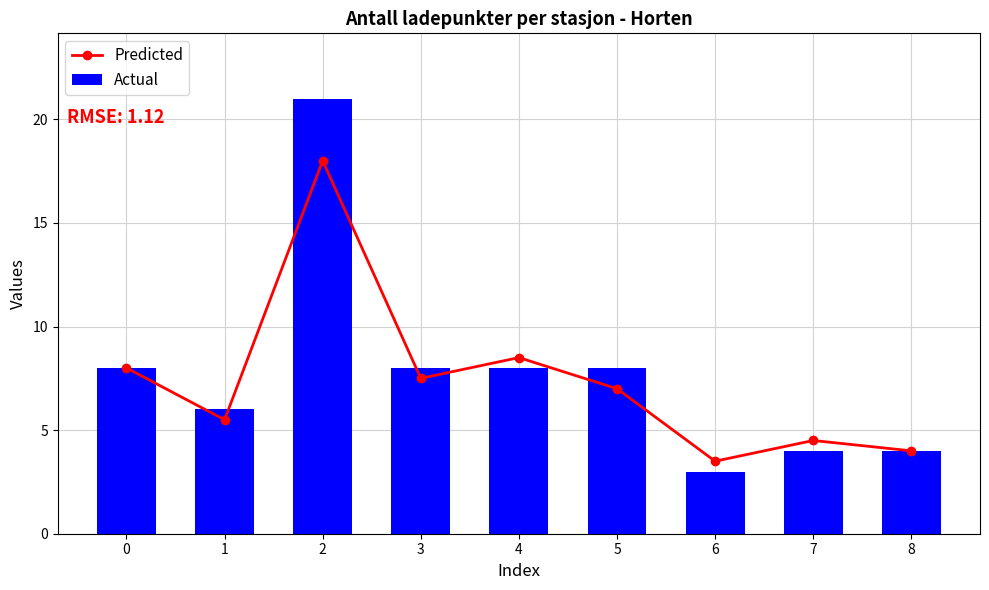

Which category has the lowest value in the Predicted series?

6